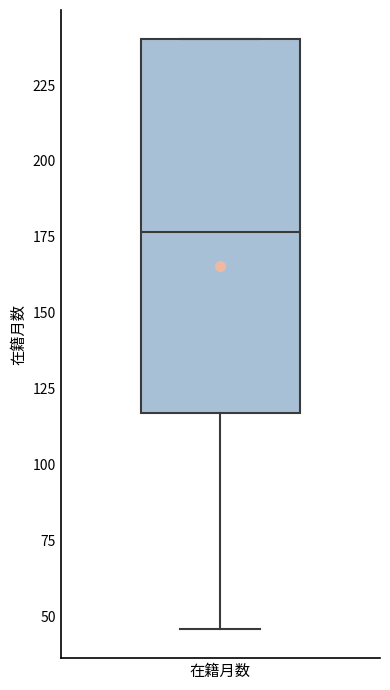

Read this box plot against the y-axis: the position of the median line, the range covered by the box, and the ends of both whiskers. The values are not printed on the chart, so give them approximately, as read against the axis.

median 175, box 115 to 240, whiskers 45 to 240